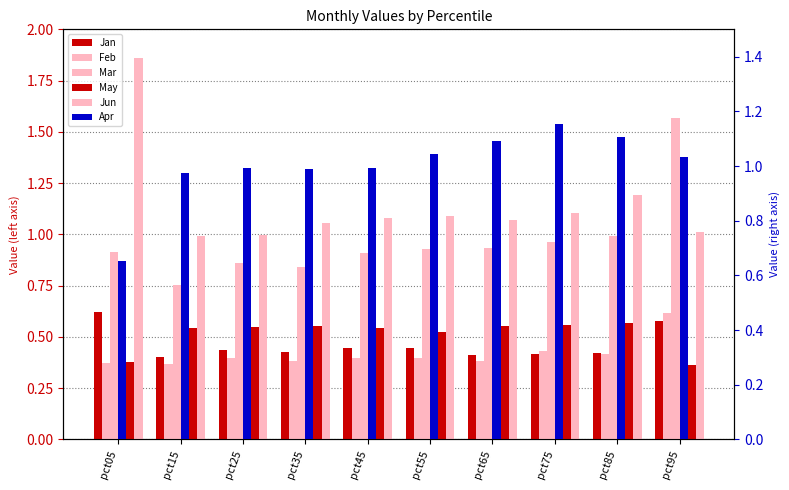

What is the difference between the Jan values at pct65 and pct95?

0.2